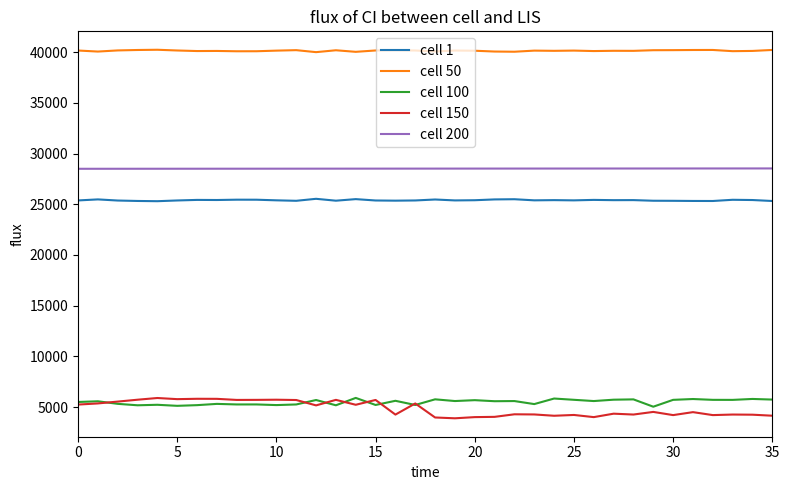

What is the maximum value for cell 1?

25538